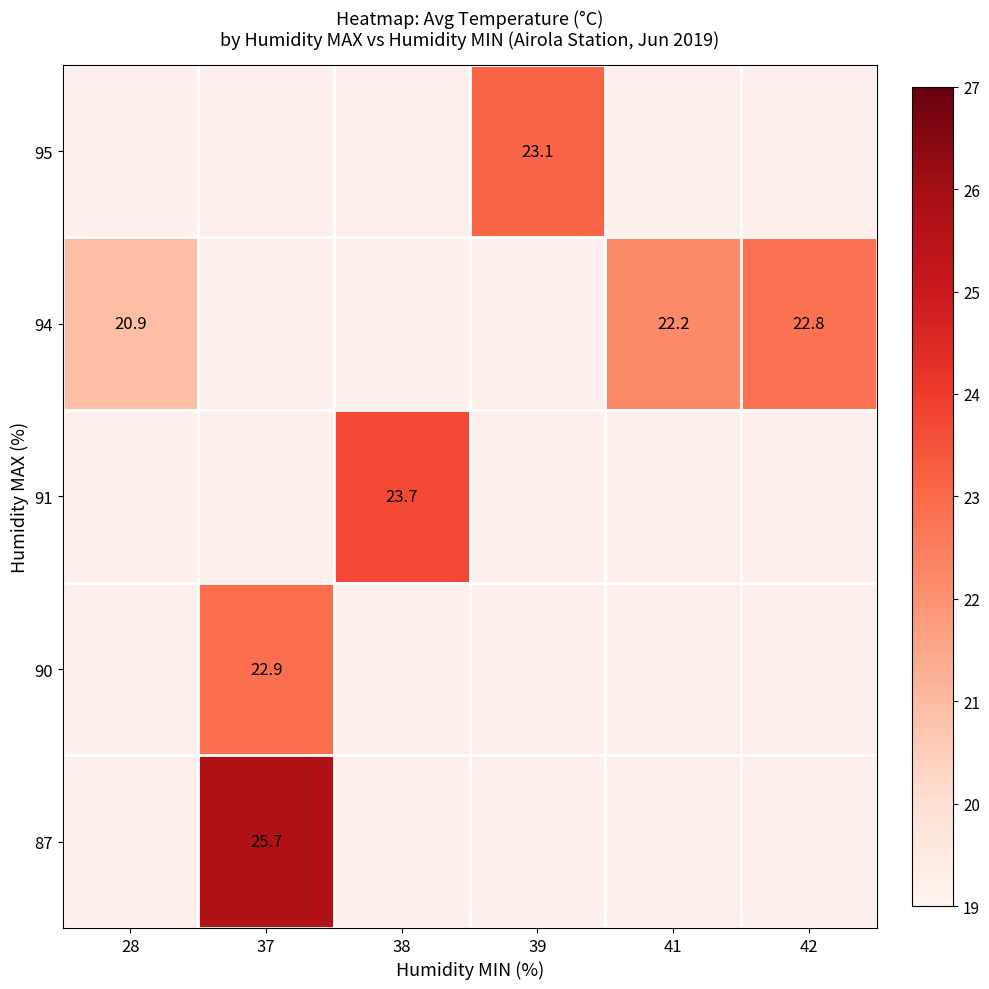

How many distinct data groups are displayed?

5